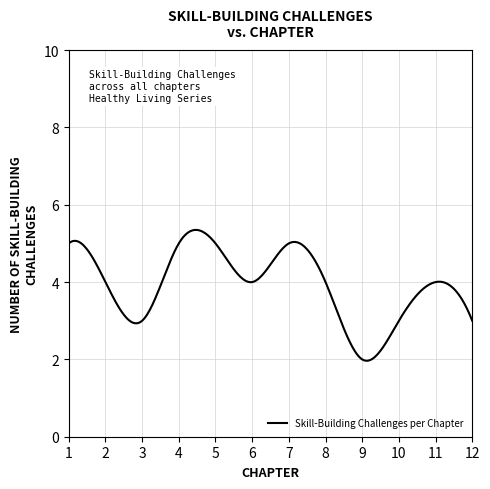

What is the minimum value shown in the chart?

2.0